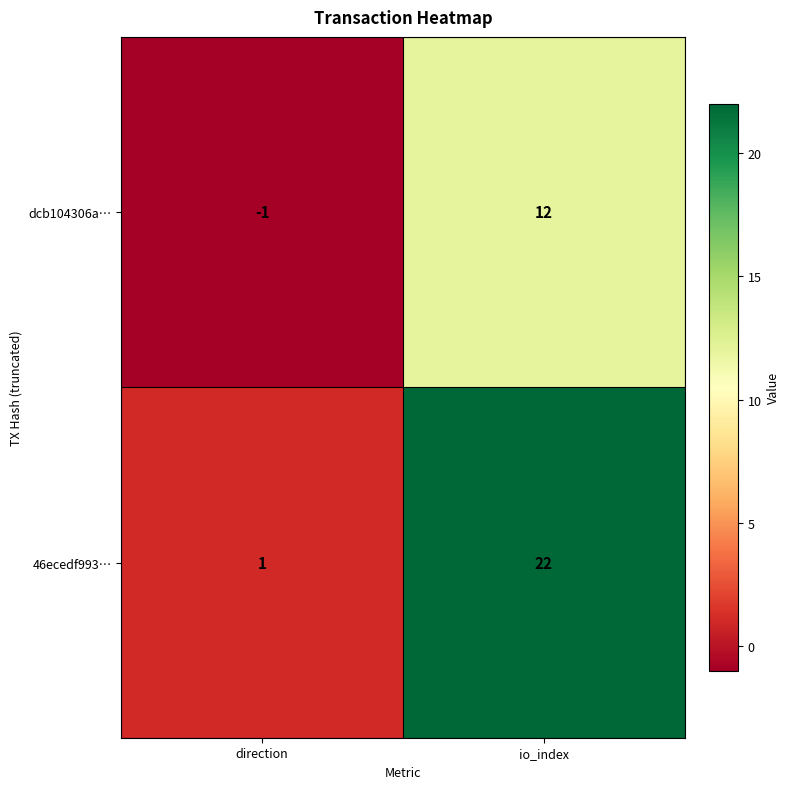

Reading left to right, transcribe all the data shown in this chart.

dcb104306a…: -1	12
46ecedf993…: 1	22